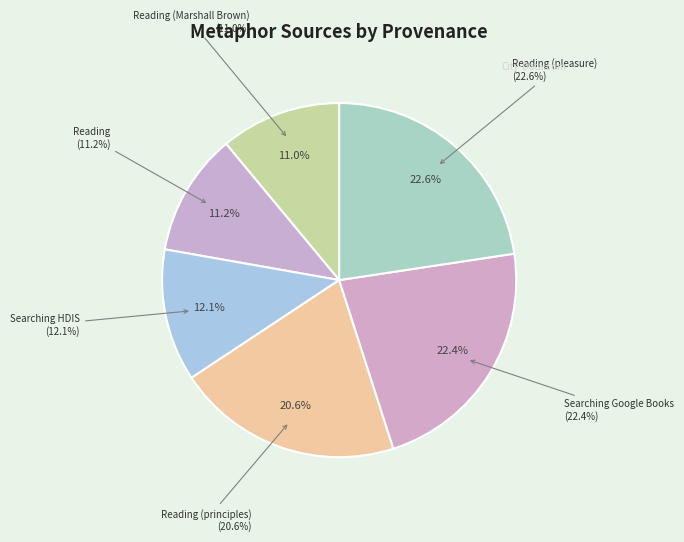

Is it true that Searching mind in Google Books is 22% of the pie?

True